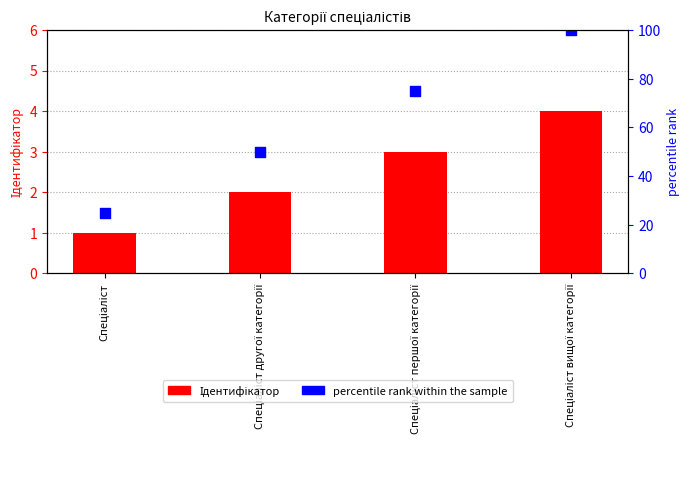

At how many categories does at least one series exceed 73?

2